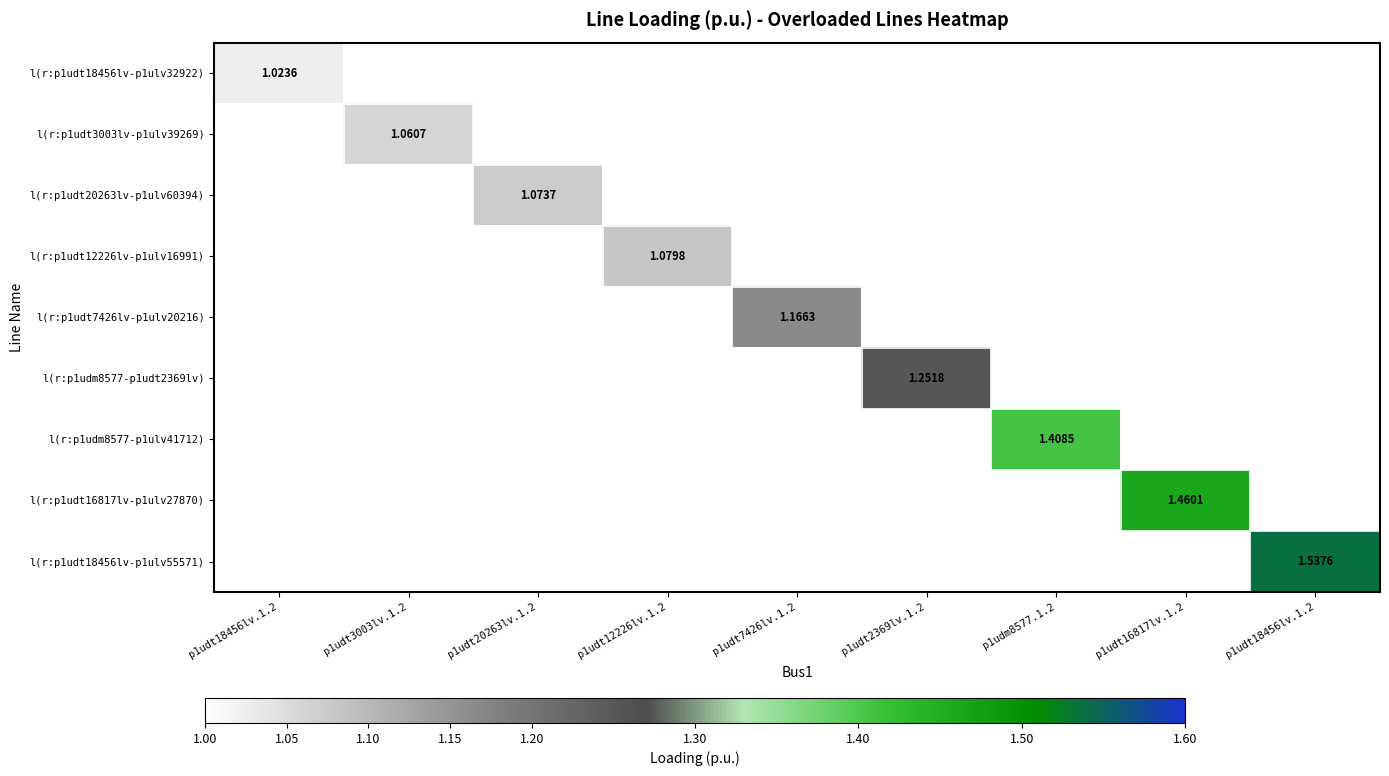

Rank the series by their average value, from lowest to highest.

l(r:p1udt18456lv-p1ulv32922), l(r:p1udt3003lv-p1ulv39269), l(r:p1udt20263lv-p1ulv60394), l(r:p1udt12226lv-p1ulv16991), l(r:p1udt7426lv-p1ulv20216), l(r:p1udm8577-p1udt2369lv), l(r:p1udm8577-p1ulv41712), l(r:p1udt16817lv-p1ulv27870), l(r:p1udt18456lv-p1ulv55571)